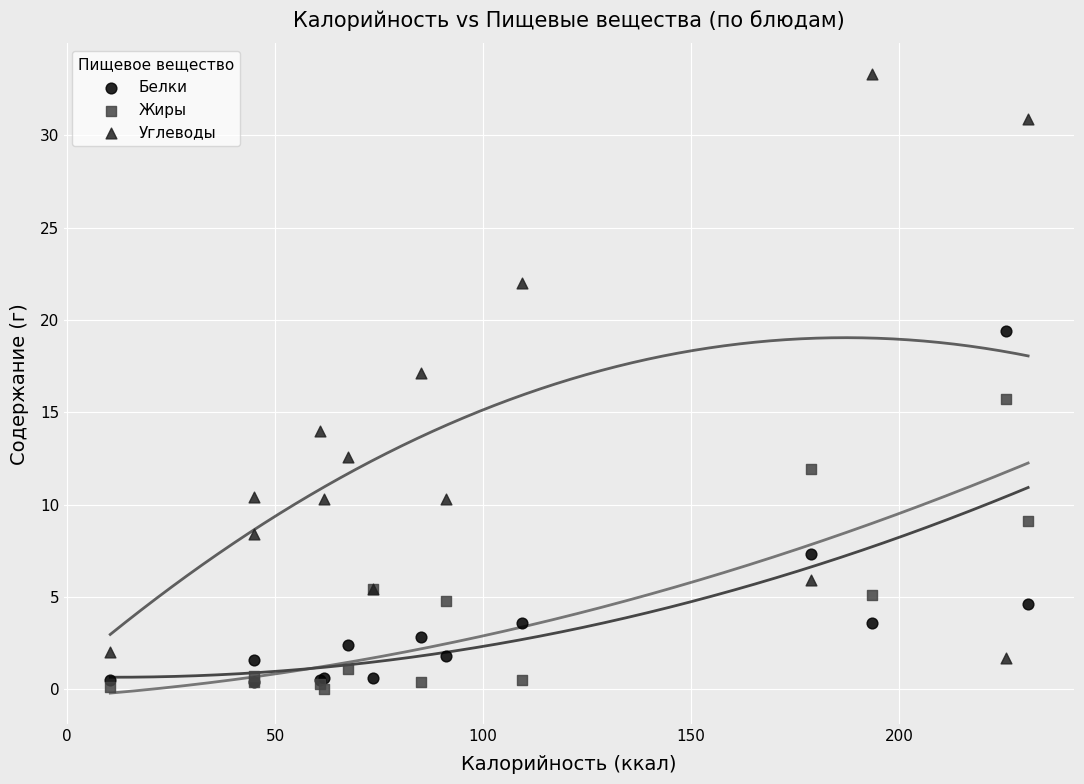

What are all the series names shown in the legend?

Белки, Жиры, Углеводы